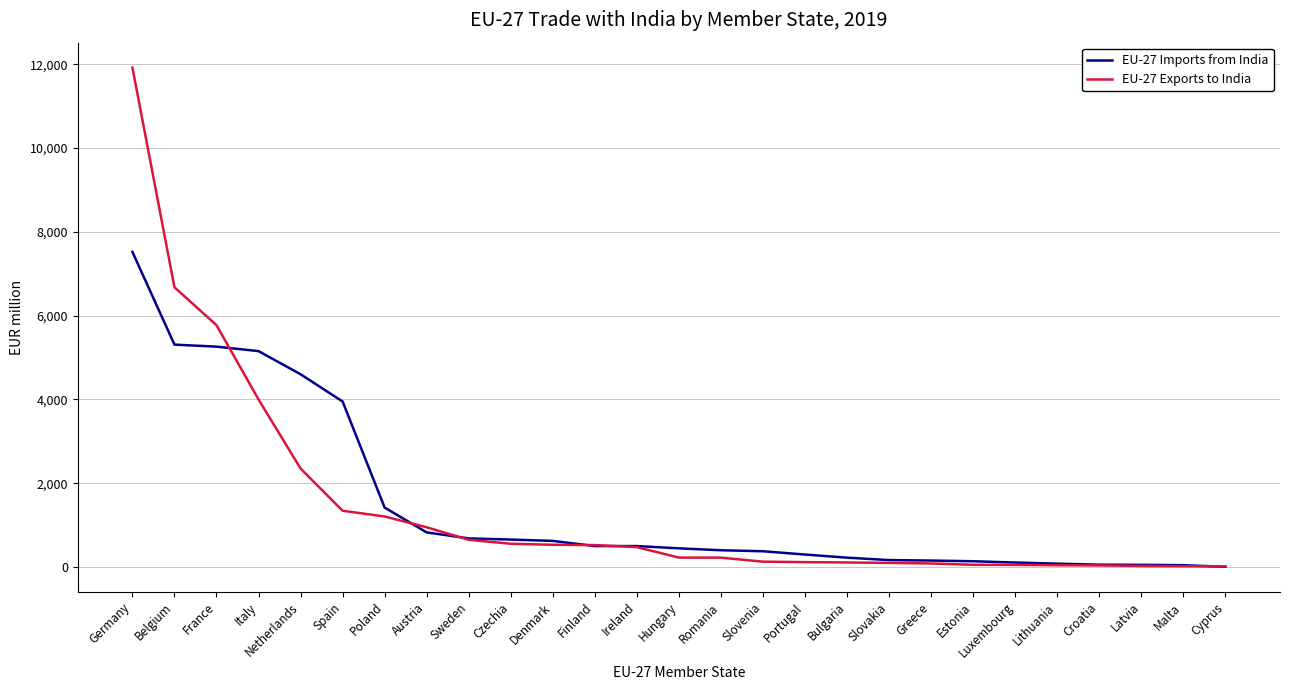

At which category is the sum across all series the highest?

Germany